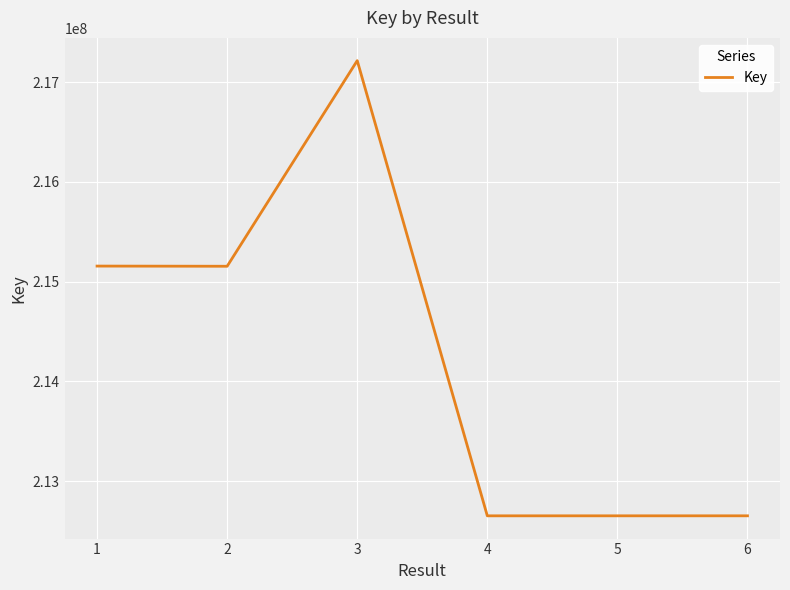

What is the difference between the second highest and minimum values?

2505039